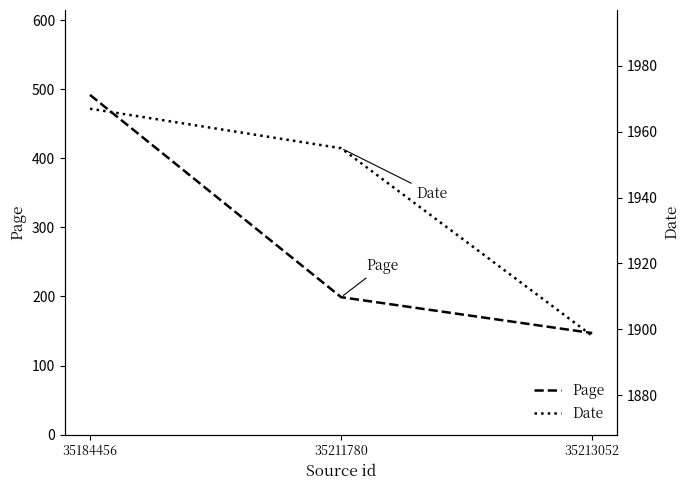

What is the greatest value displayed?

1967